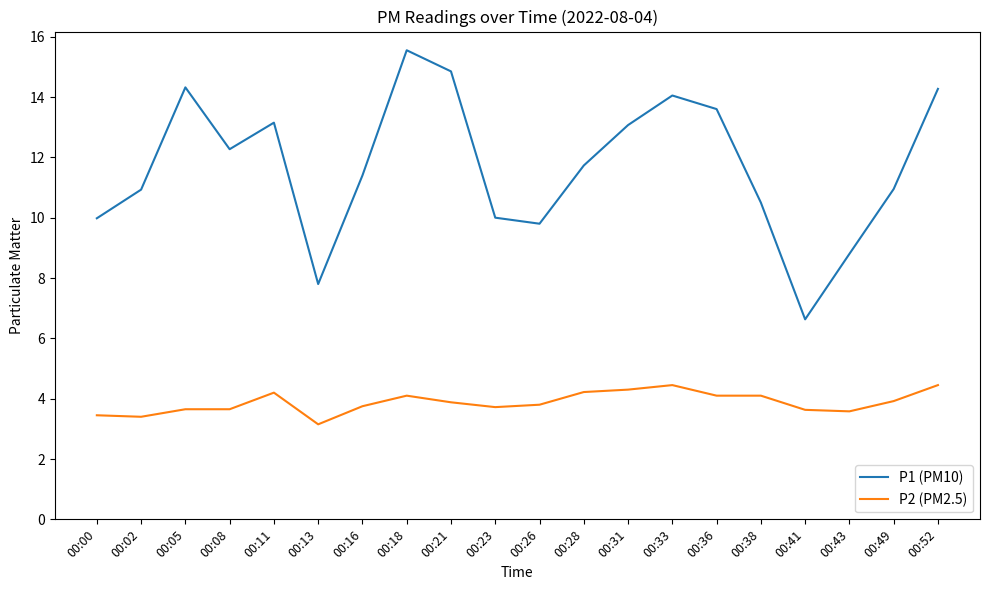

True or false: P2 (PM2.5) has more than 1 interior local peaks.

True